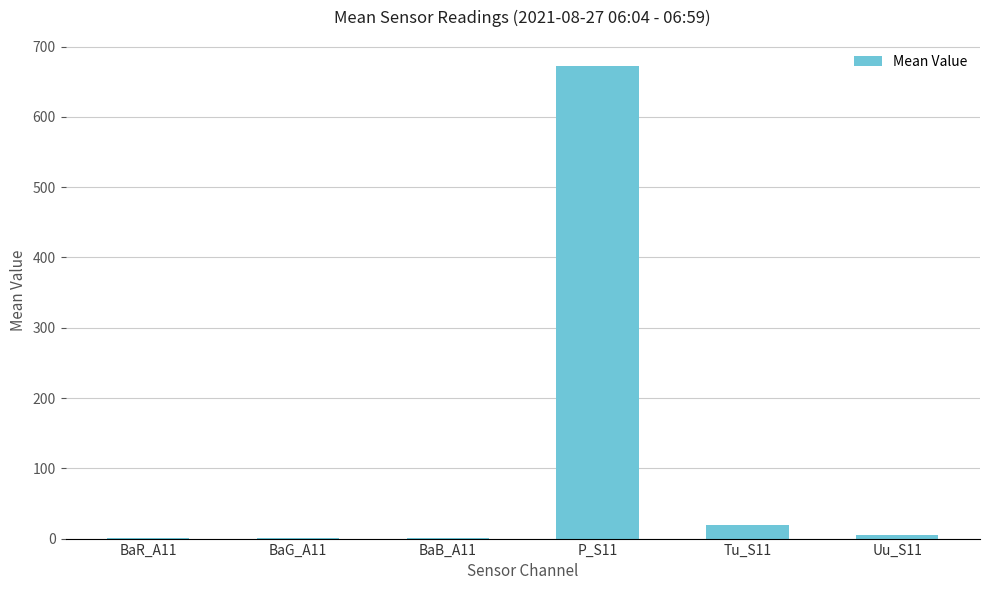

Which label corresponds to the largest value in the chart?

P_S11